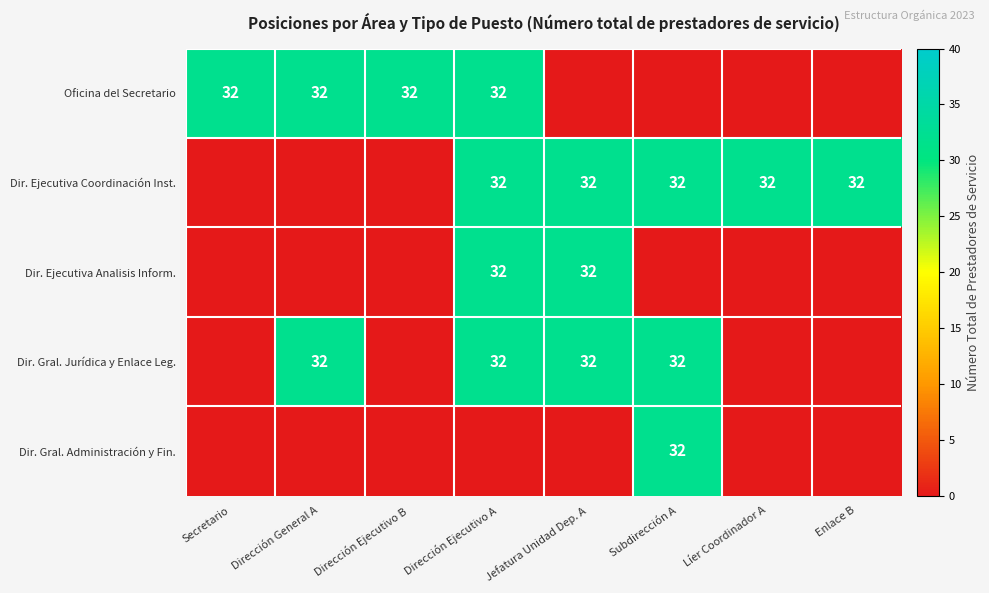

The Dir. Gral. Jurídica y Enlace Leg. series shows 45 at Jefatura Unidad Dep. A. True or false?

False